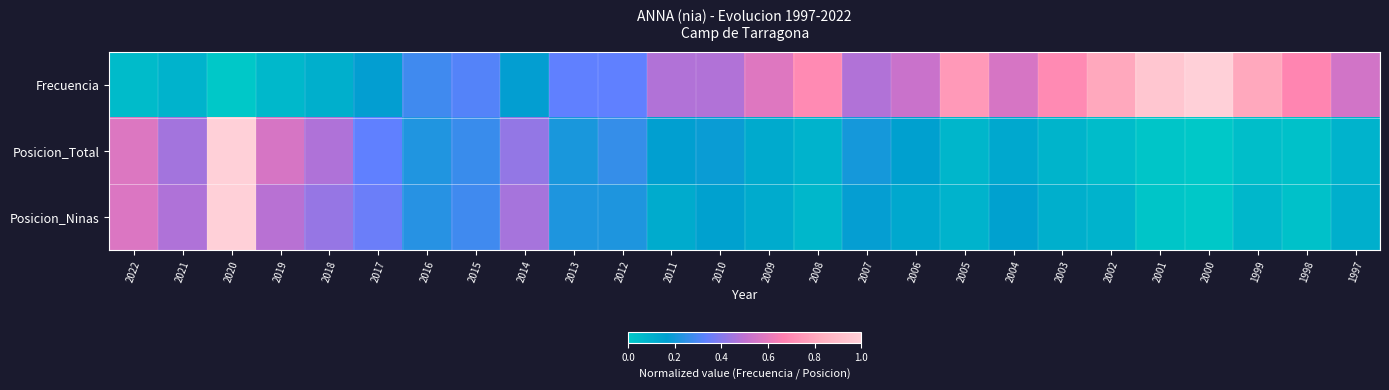

At how many categories does at least one series exceed 0?

26